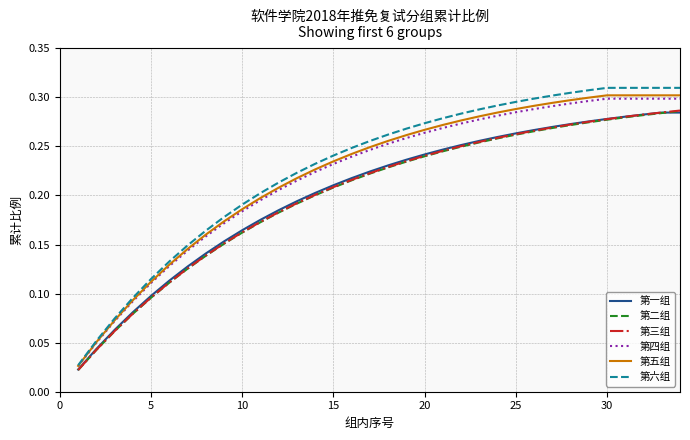

Which series has the largest range (max minus min)?

第六组